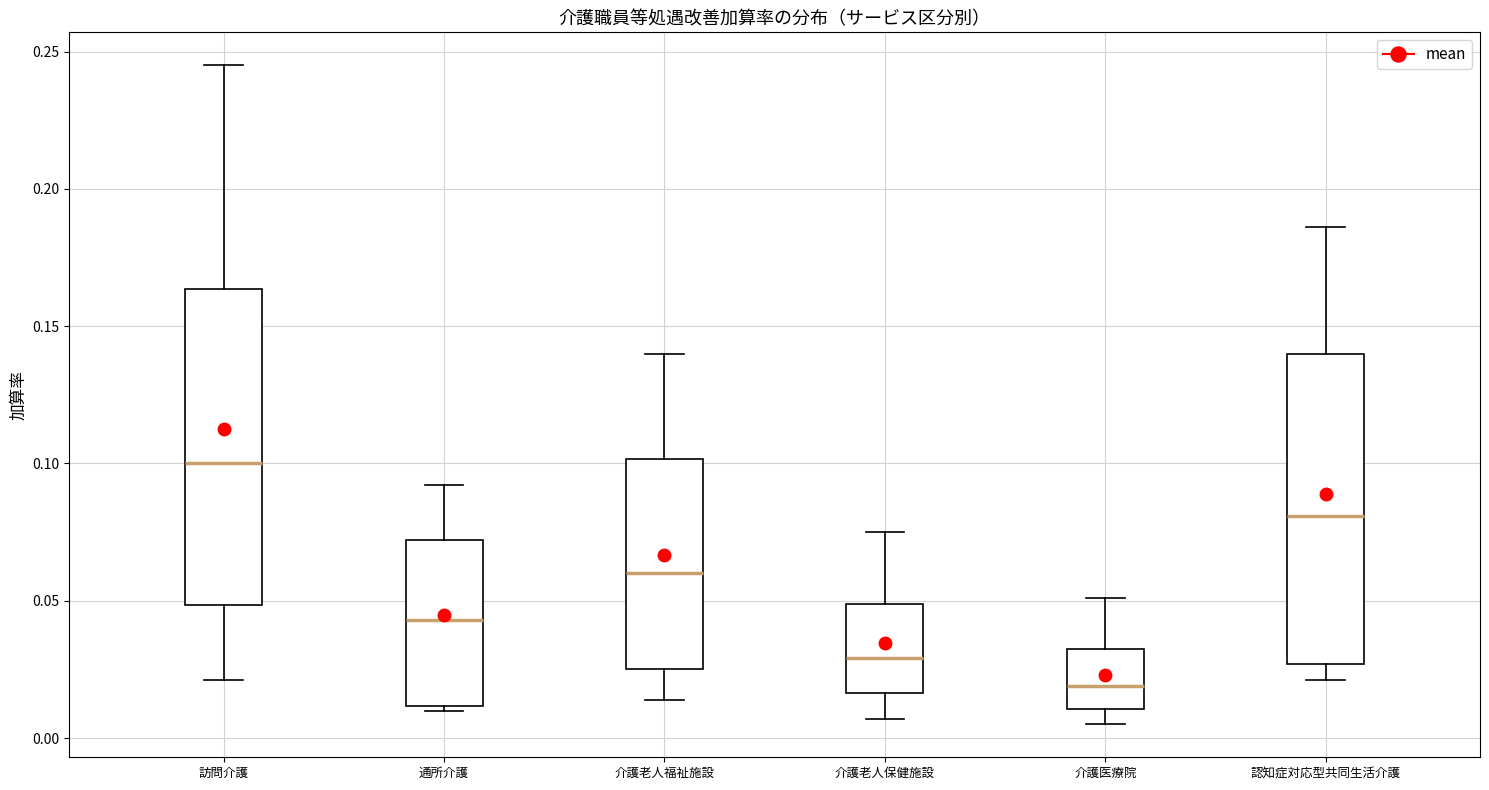

Where does the median line of the box for 認知症対応型共同生活介護 sit on the y-axis? The values are not printed on the chart, so give them approximately, as read against the axis.

0.080